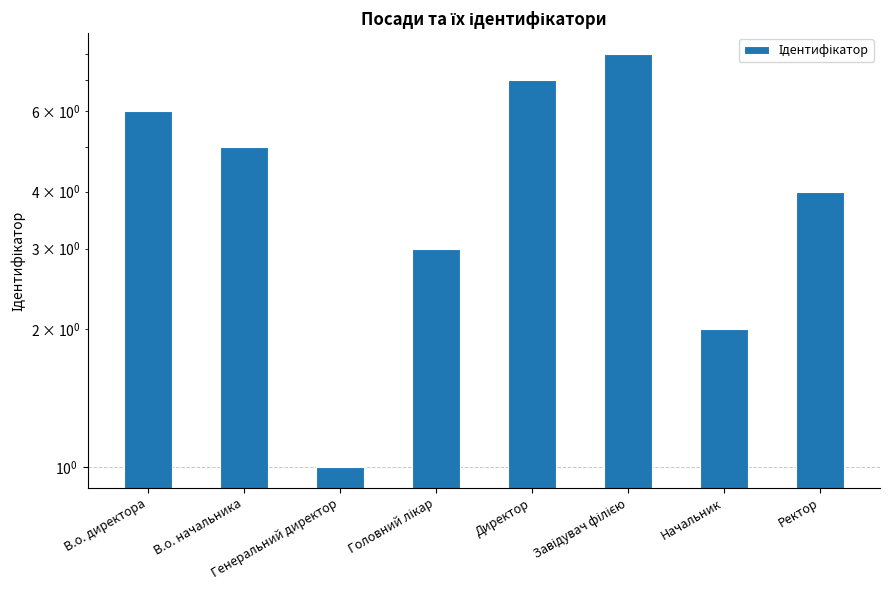

Rank the categories by value from lowest to highest.

Генеральний директор, Начальник, Головний лікар, Ректор, В.о. начальника, В.о. директора, Директор, Завідувач філією